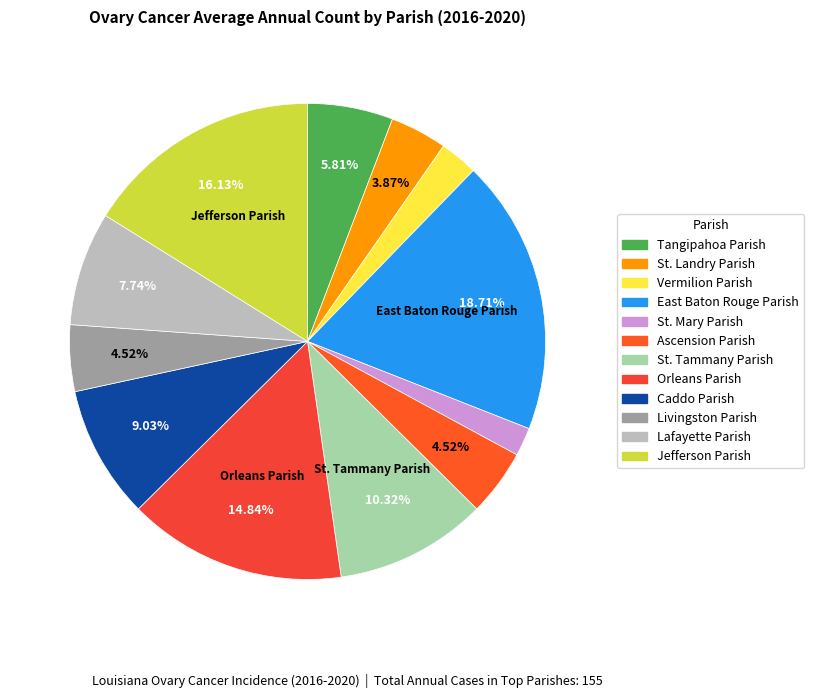

To the nearest percent, what is the combined percentage of Caddo Parish and Livingston Parish?

14%